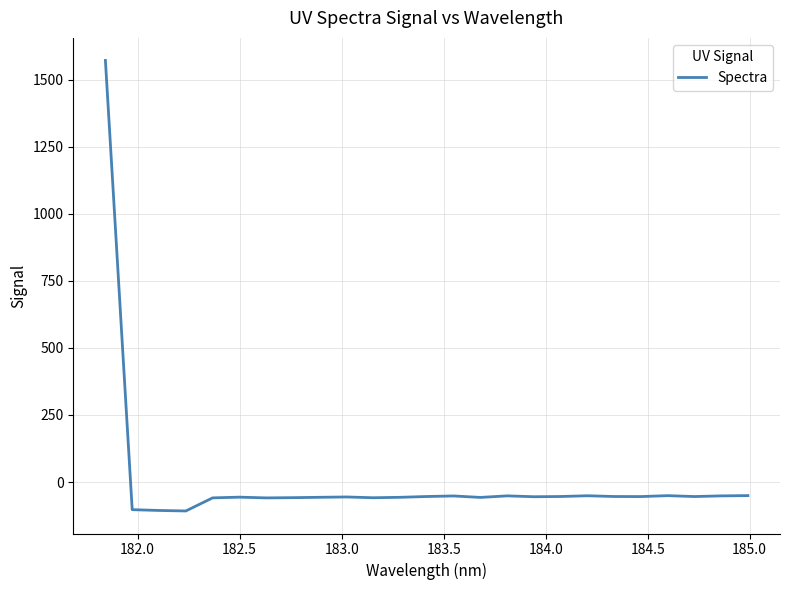

What is the minimum value shown in the chart?

-107.9